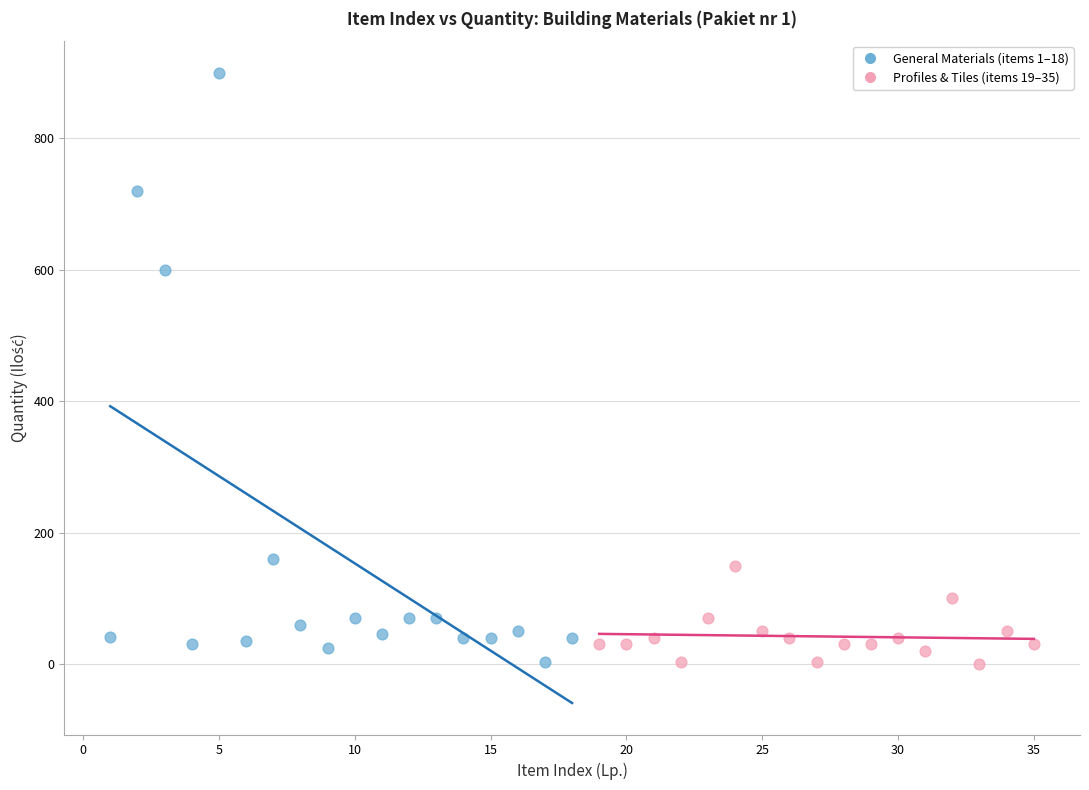

Which series contains the highest Y value?

General Materials (items 1–18)